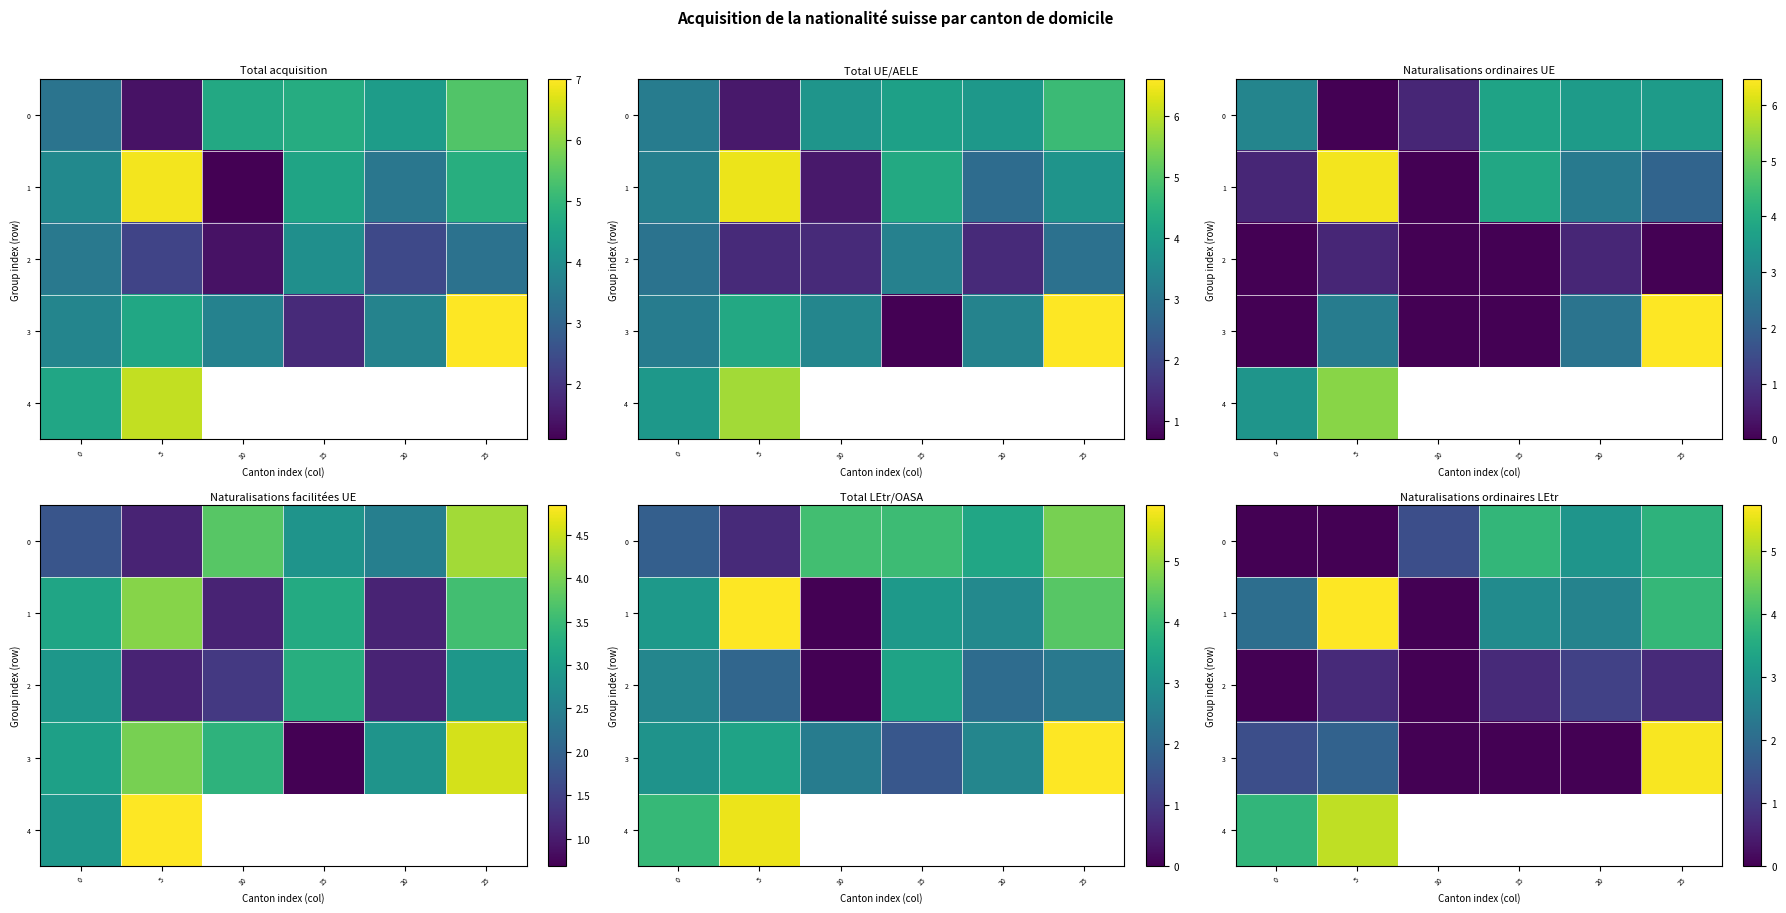

Which label corresponds to the largest value in the chart?

5